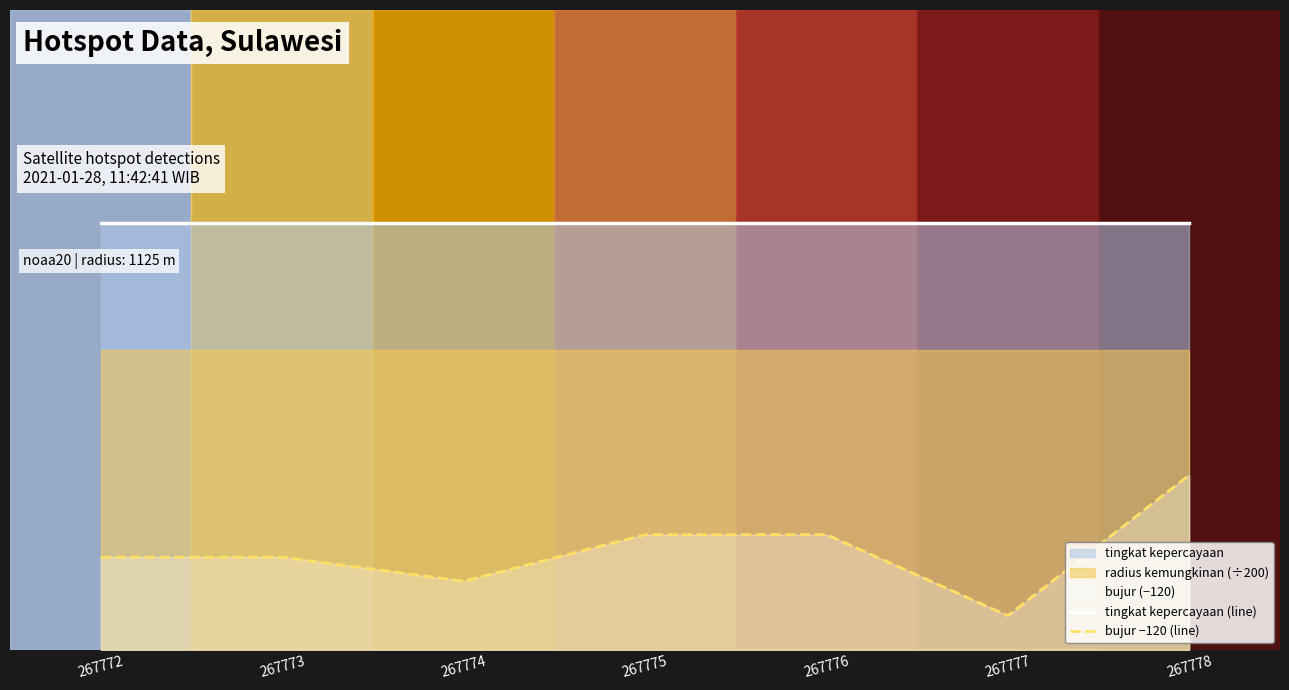

True or false: tingkat kepercayaan (line) and bujur −120 (line) intersect in this chart.

False